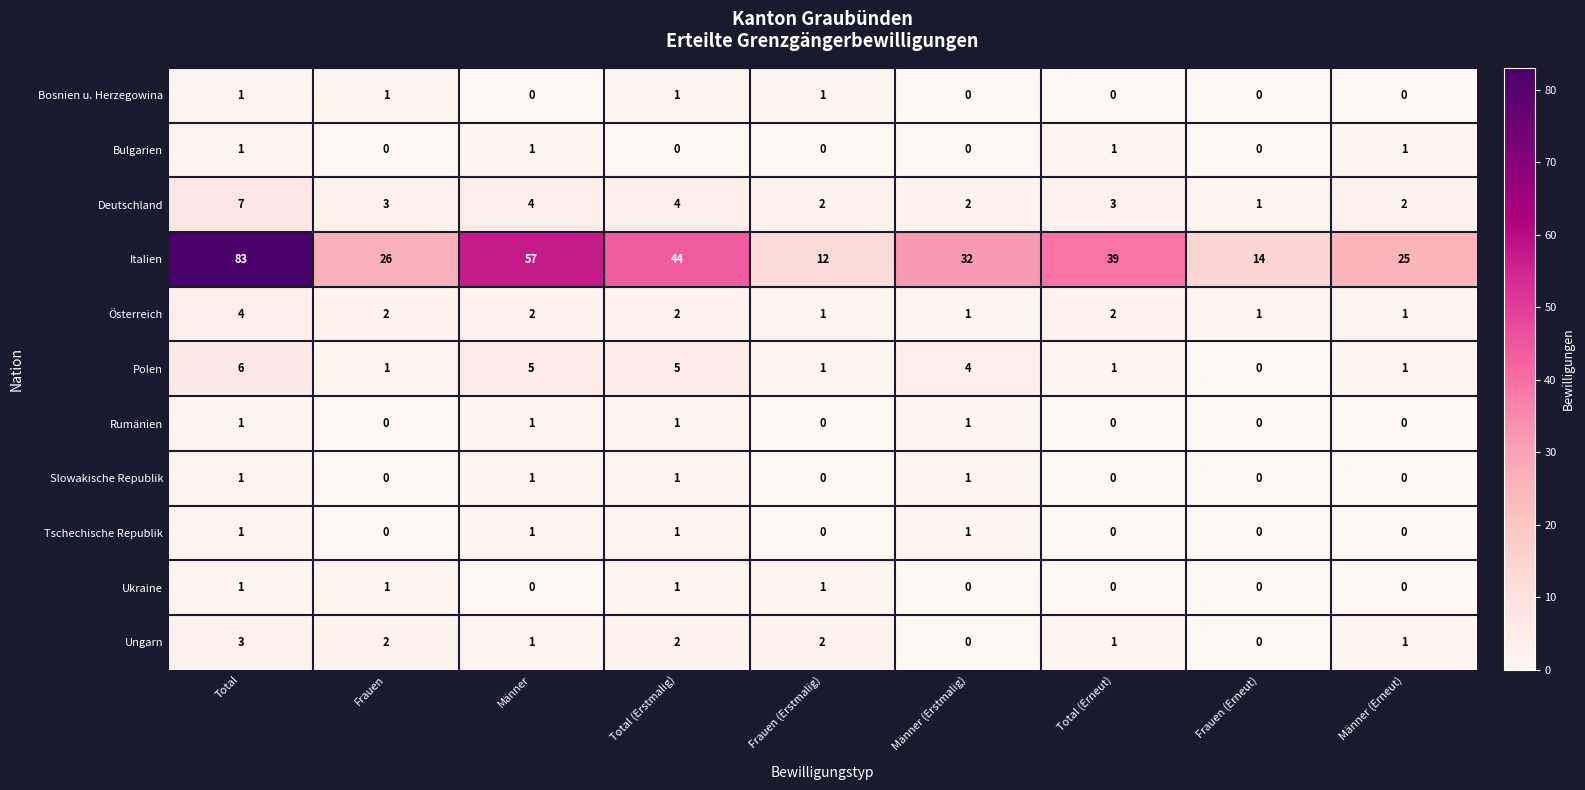

The Österreich series shows 2 at Männer (Erstmalig). True or false?

False